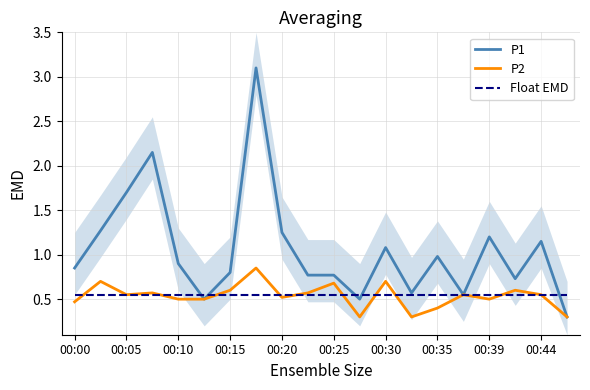

What are all the series names shown in the legend?

P1, P2, Float EMD